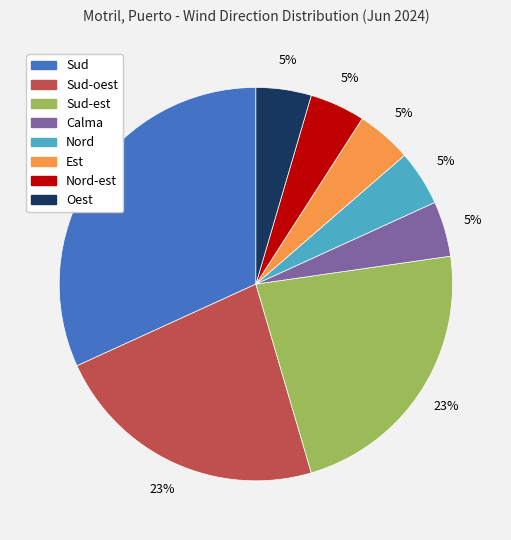

Is there any slice that represents more than half of the pie?

No